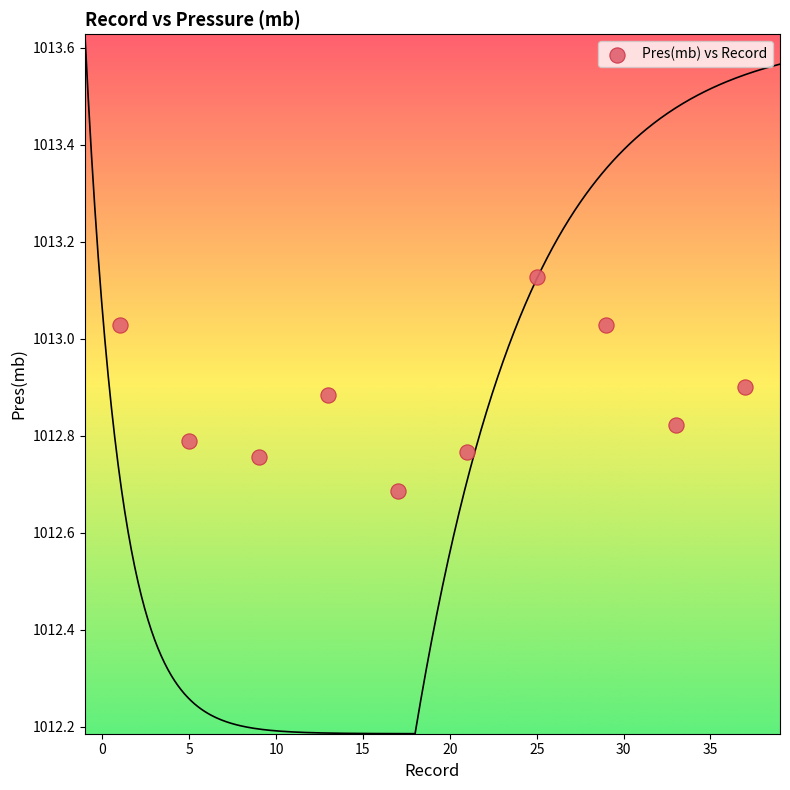

What Y value in the scatter plot is closest to 1012?

1012.7